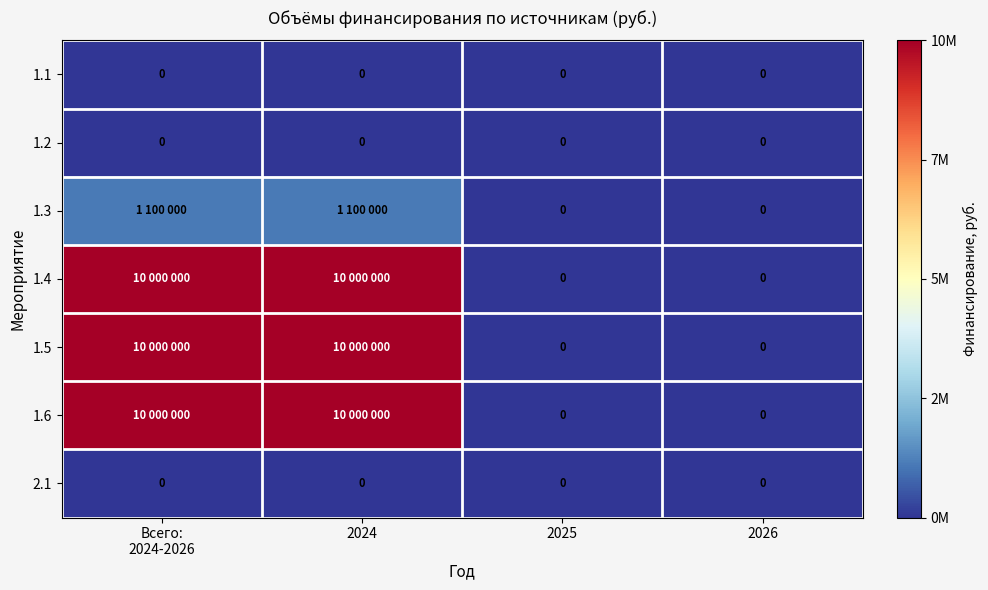

At which label is 1.5 closest to 0?

2025